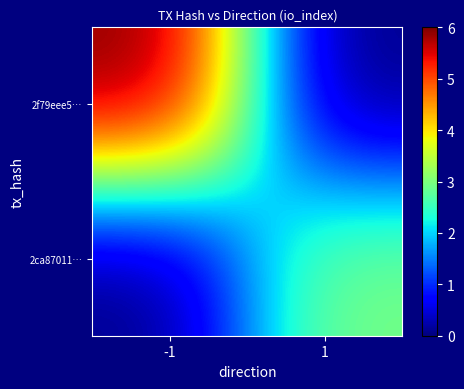

Between 1 and -1, which is larger?

-1